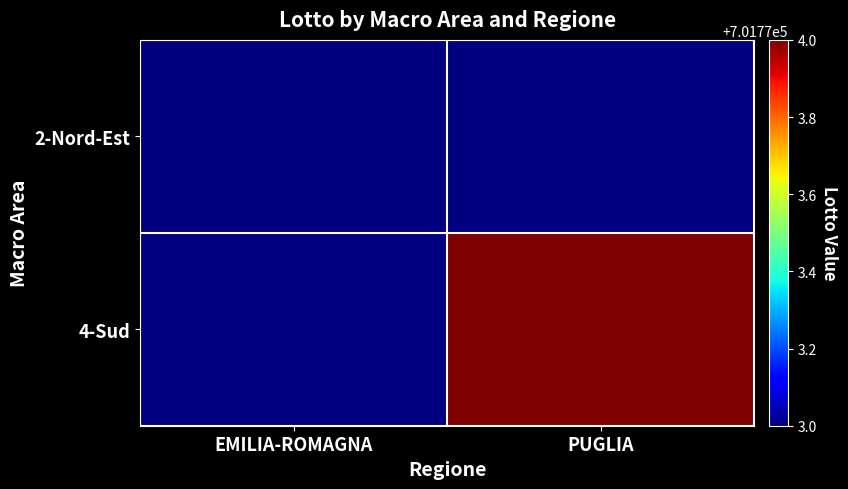

Rank the series by their average value, from highest to lowest.

2-Nord-Est, 4-Sud